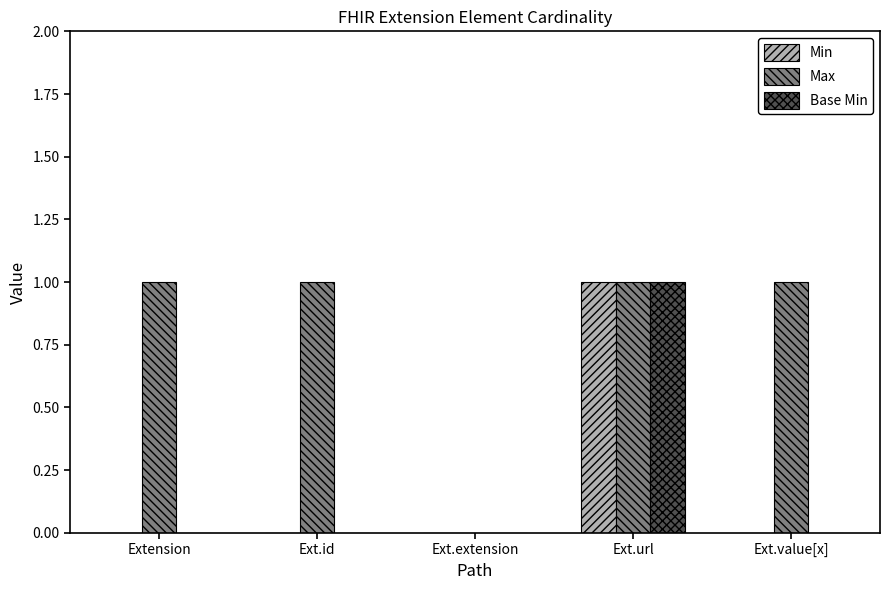

The value of Max at Ext.url is 1. True or false?

True